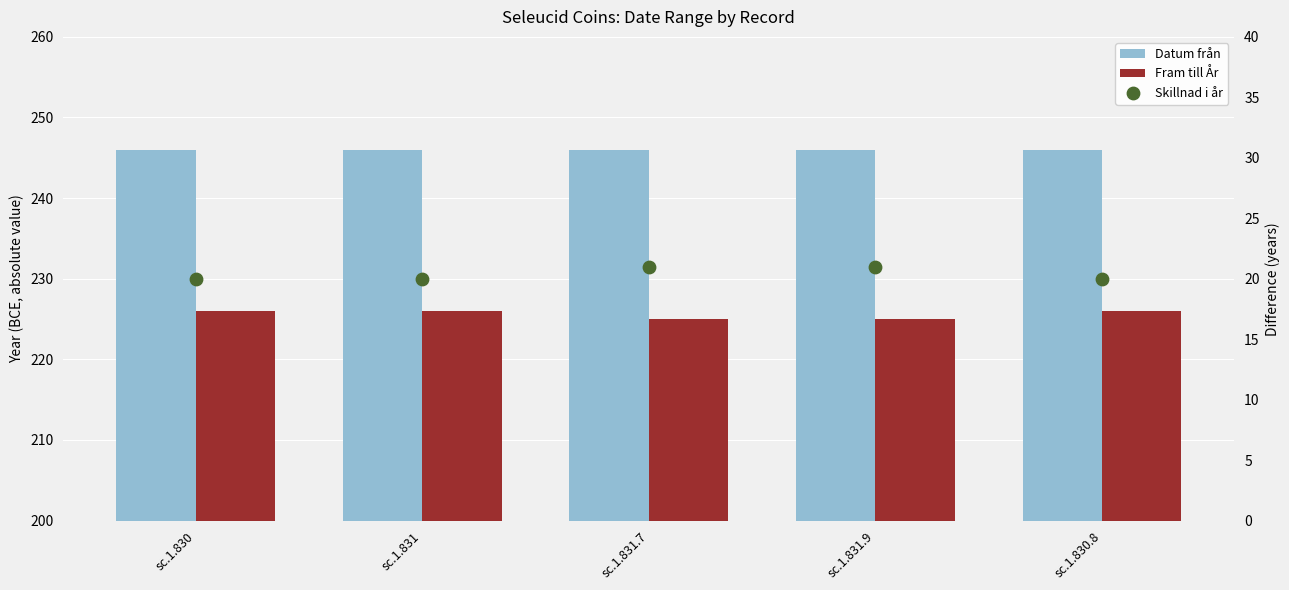

Which series reaches the maximum Y coordinate?

Datum från